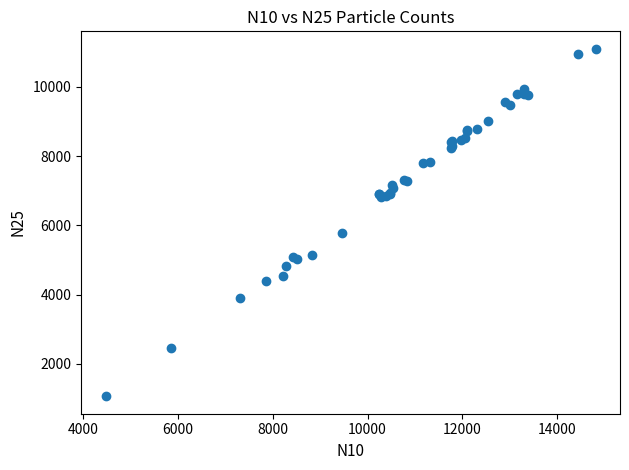

What Y value in the scatter plot is closest to 6083?

5771.8